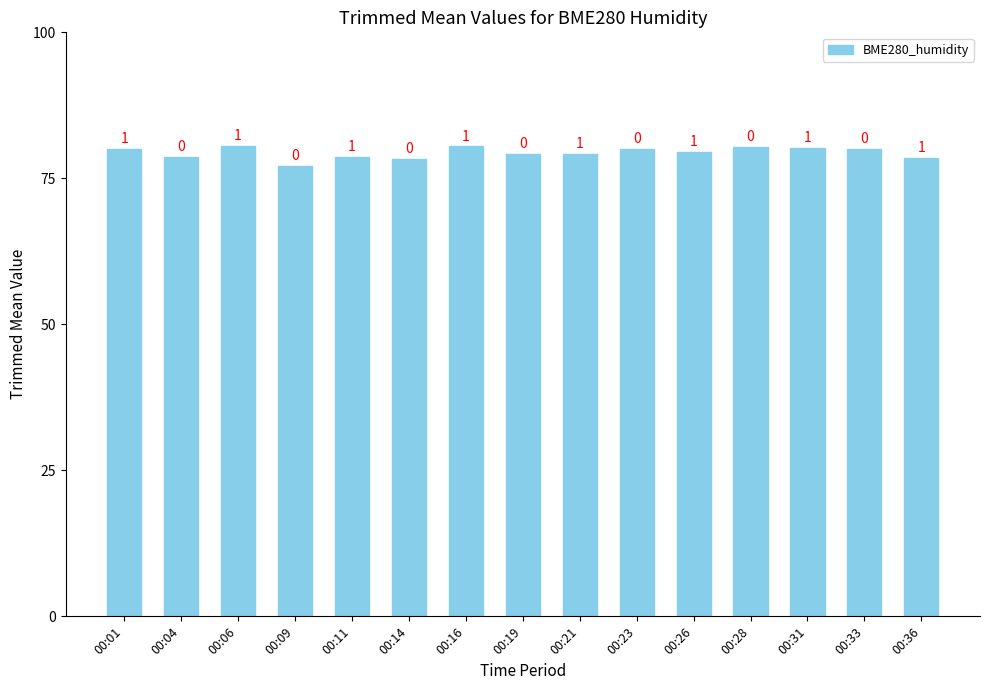

Which category has the highest value across all series?

00:06